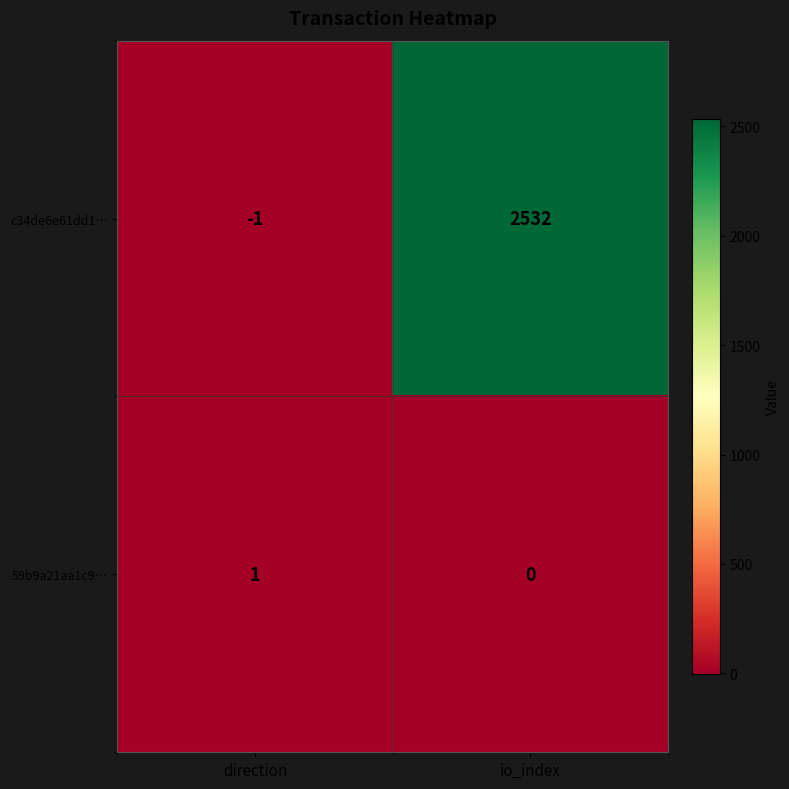

What is the difference between the c34de6e61dd1… values at io_index and direction?

2533